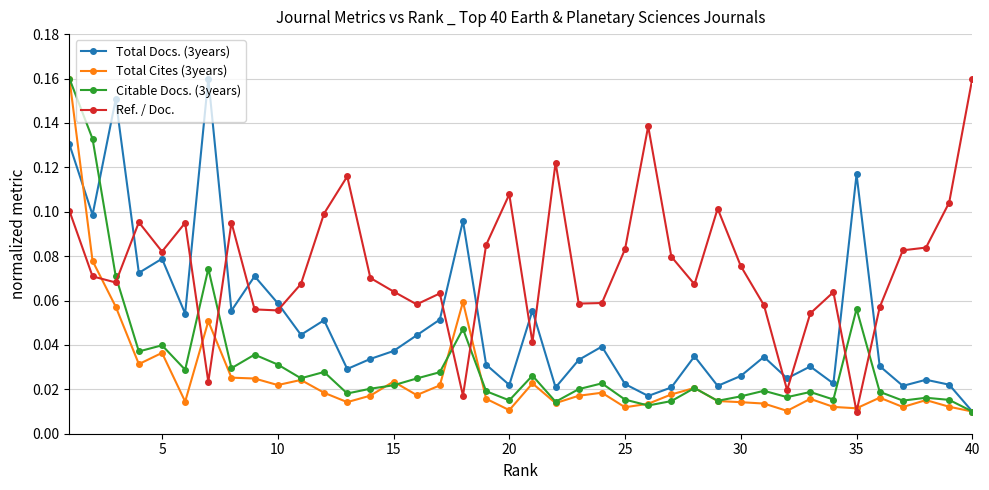

True or false: Total Cites (3years) and Total Docs. (3years) intersect in this chart.

True